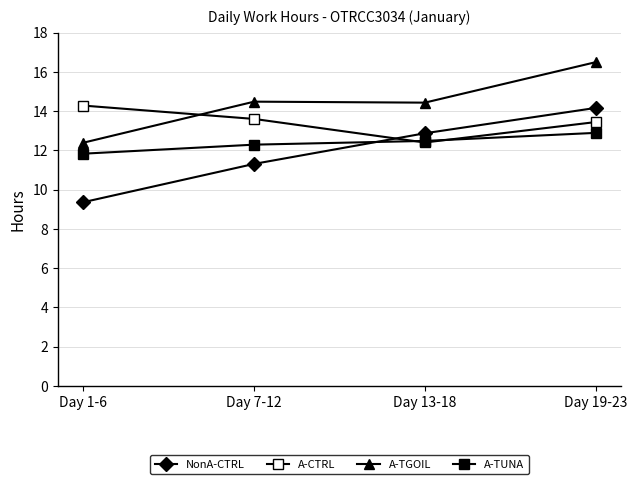

Which category has the lowest value in the NonA-CTRL series?

Day 1-6